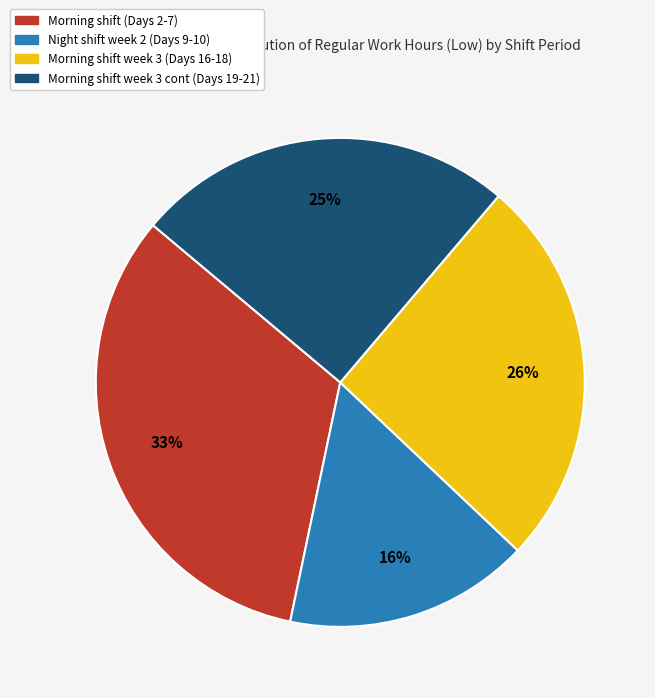

Count the number of slices in the pie.

4